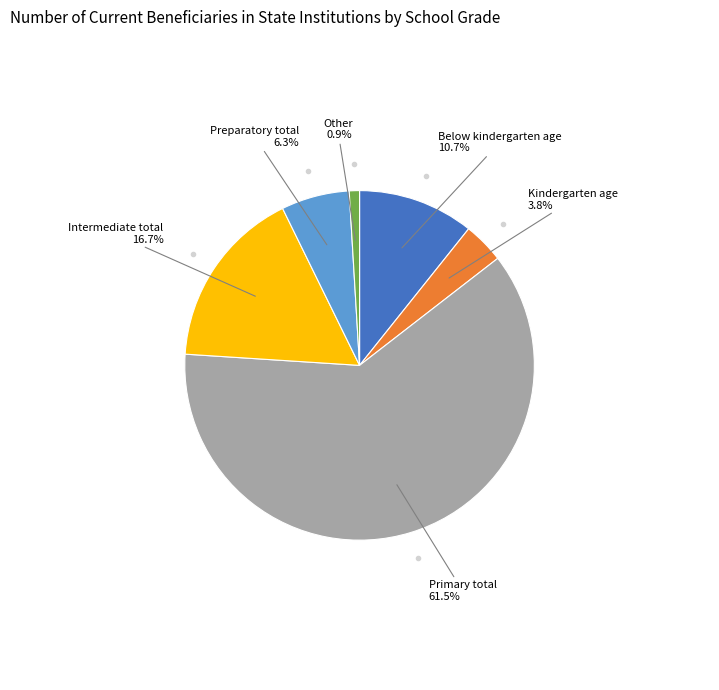

Is there any slice that represents more than half of the pie?

Yes